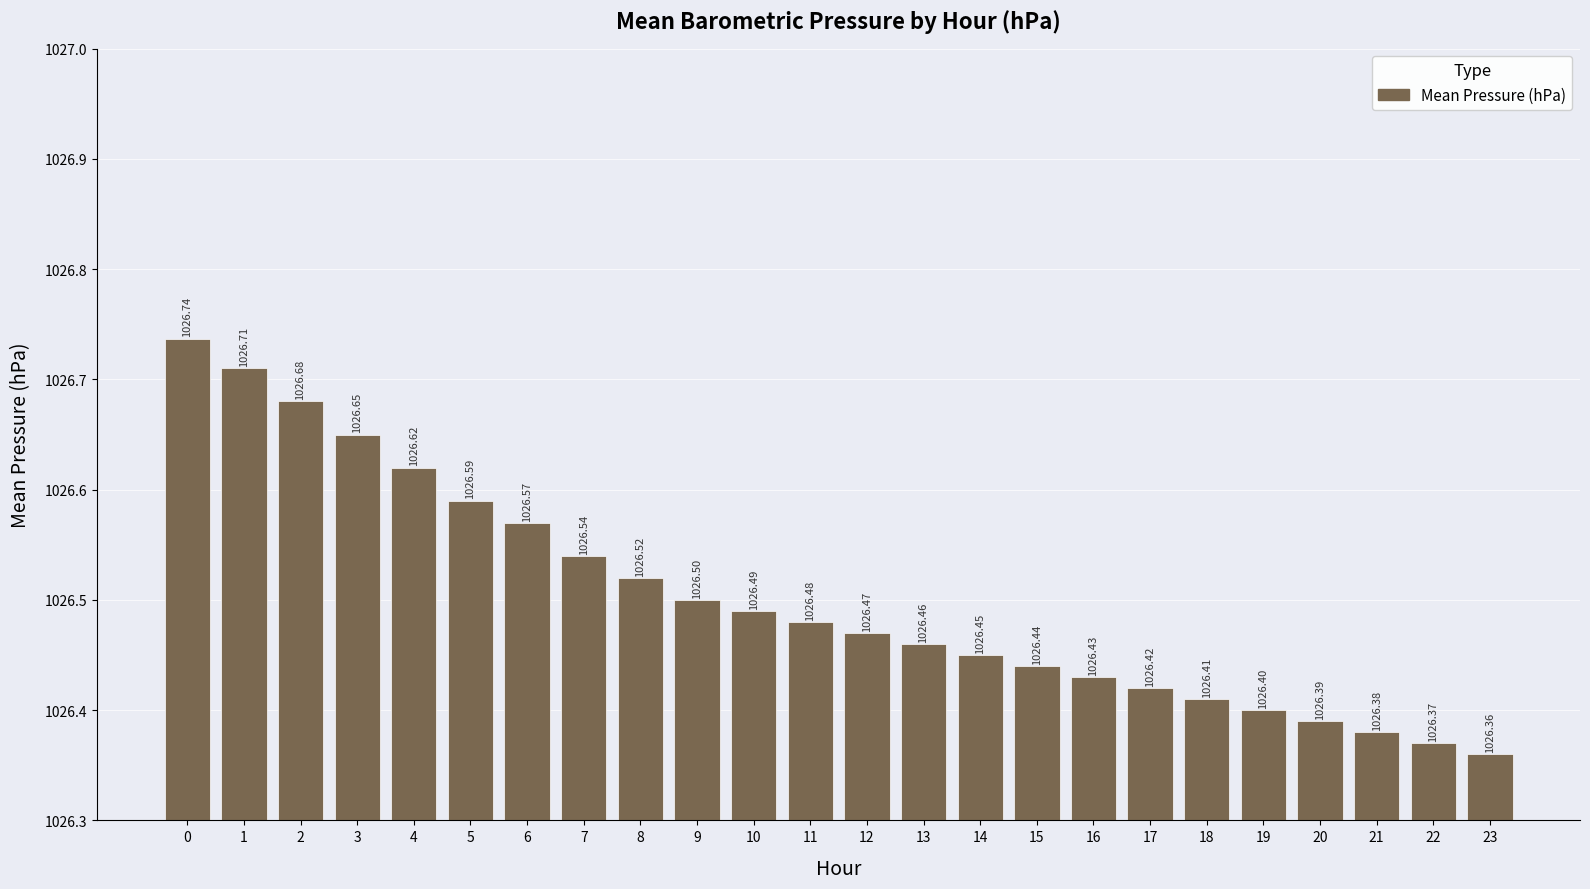

What is the sum of all values?

24636.1